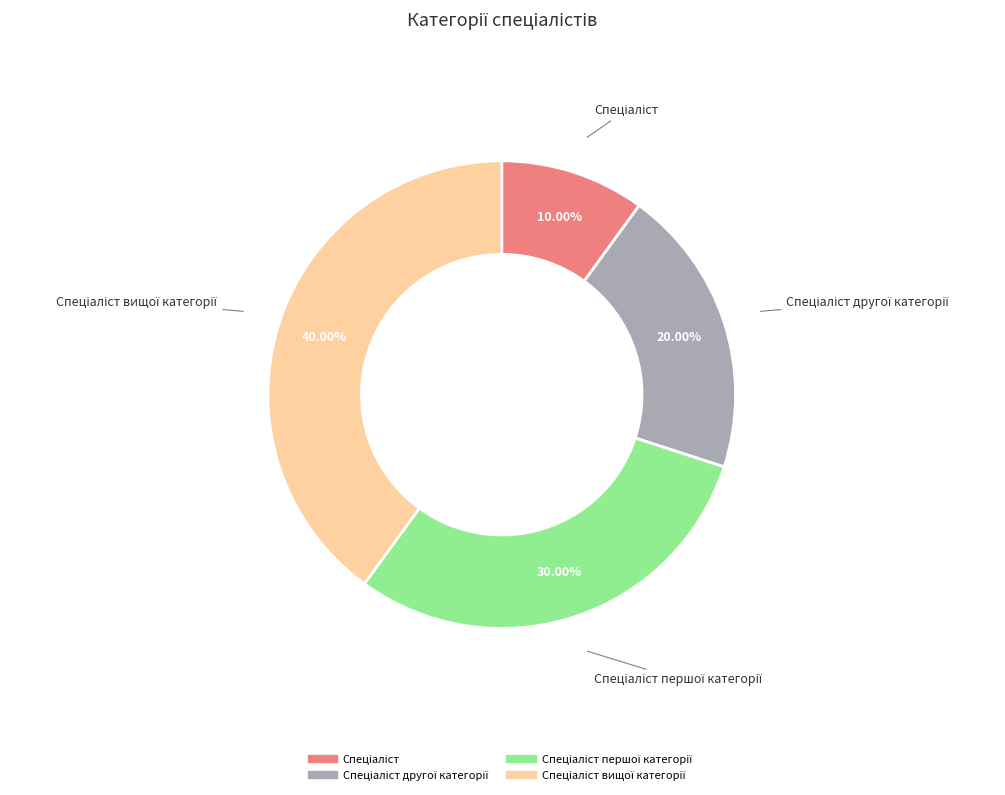

Is there any slice that represents more than half of the pie?

No